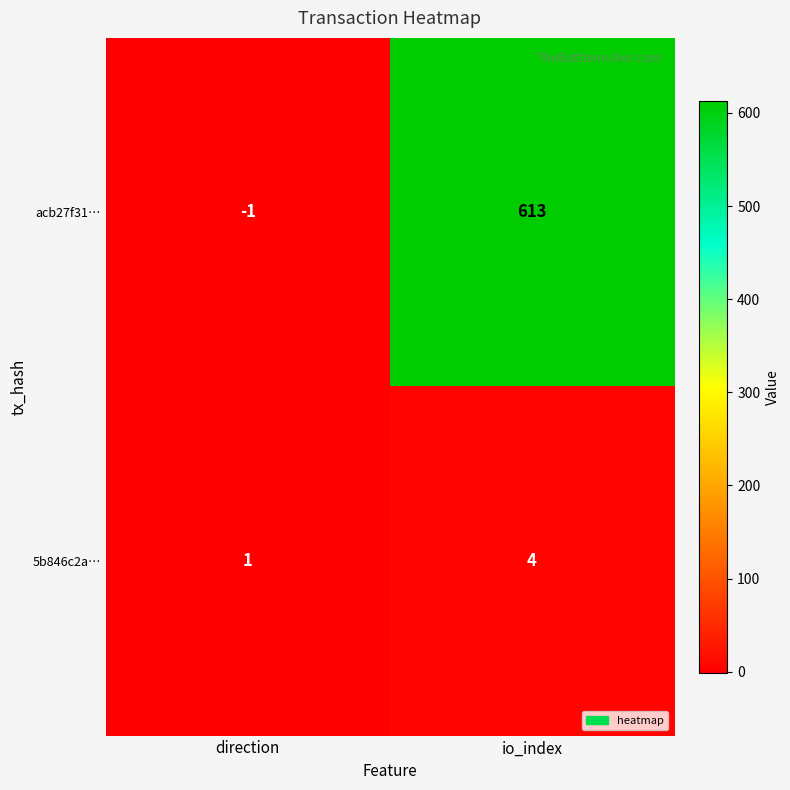

What is the difference between the maximum and minimum values in the acb27f31… series?

614